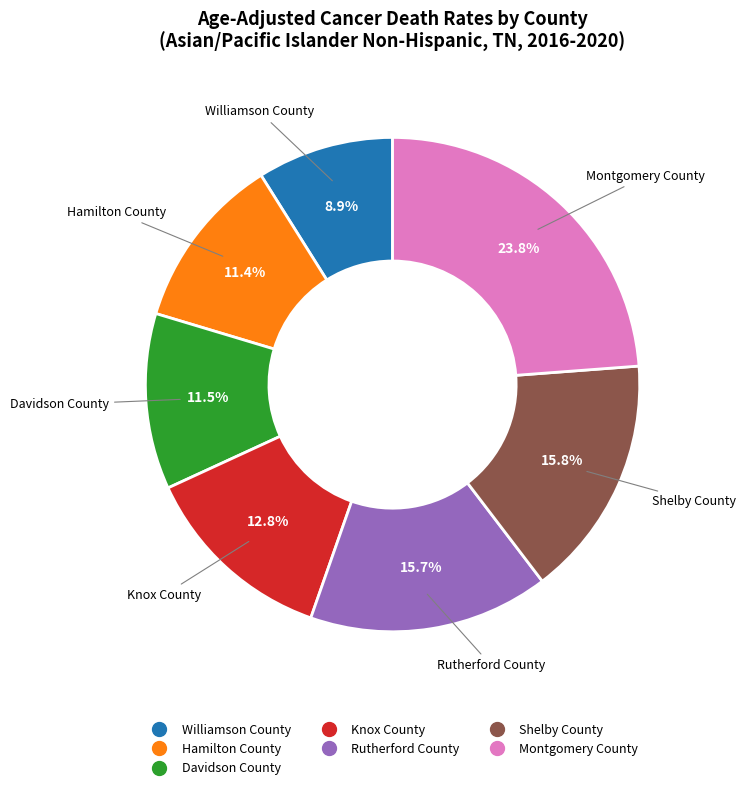

Does any single category account for the majority?

No